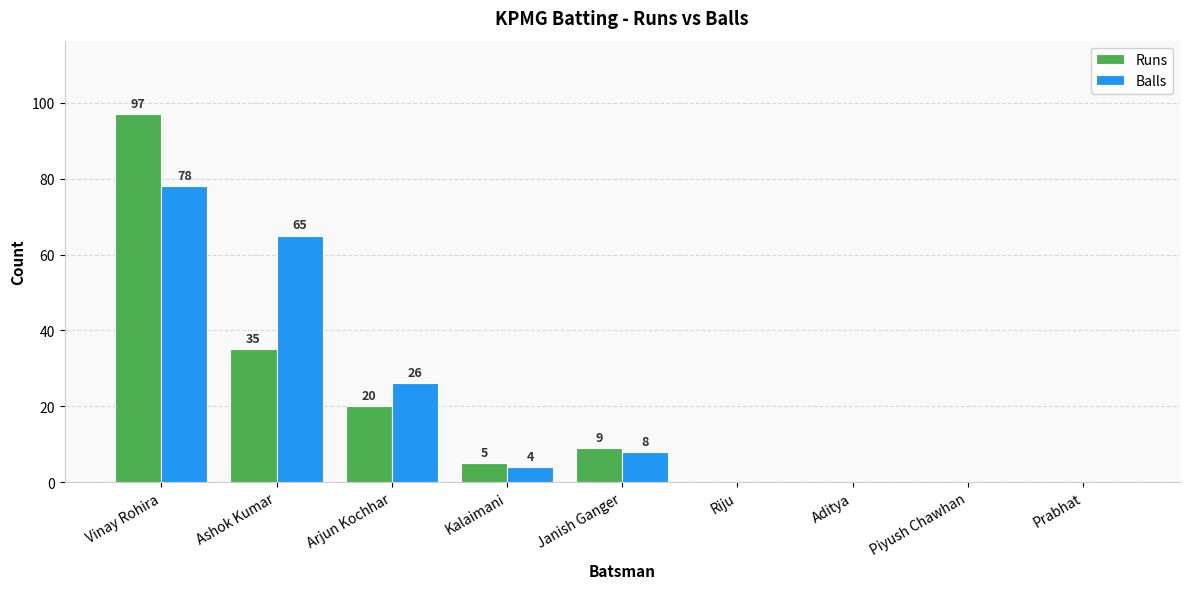

At which label does Runs reach its peak?

Vinay Rohira